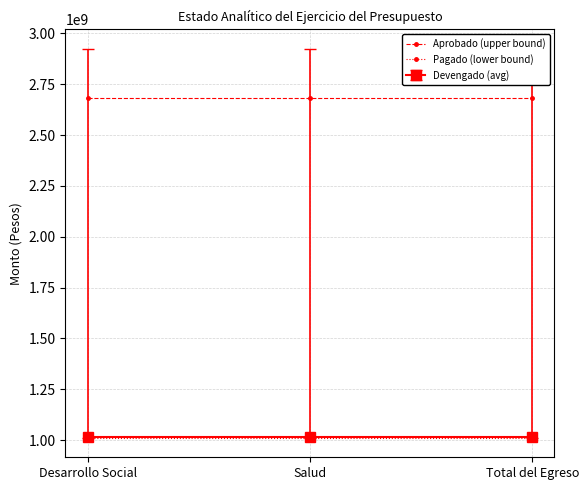

Is this an area chart (filled region under the line)?

No